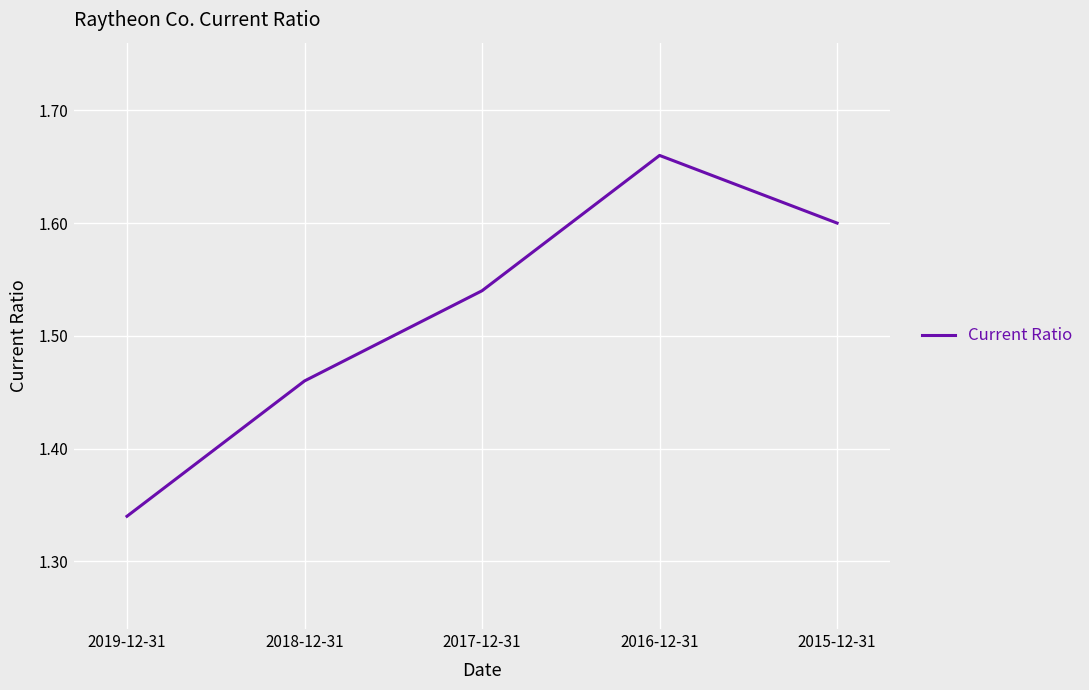

The value at 2016-12-31 is 0.4. True or false?

False